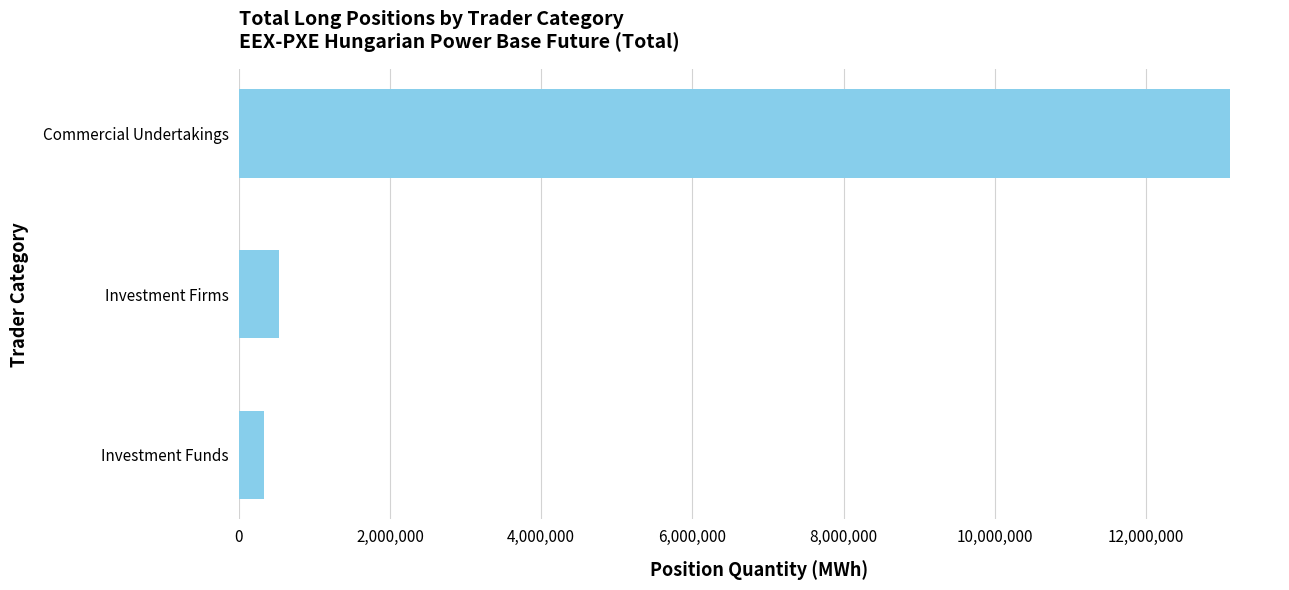

Count the number of categories in the chart.

3